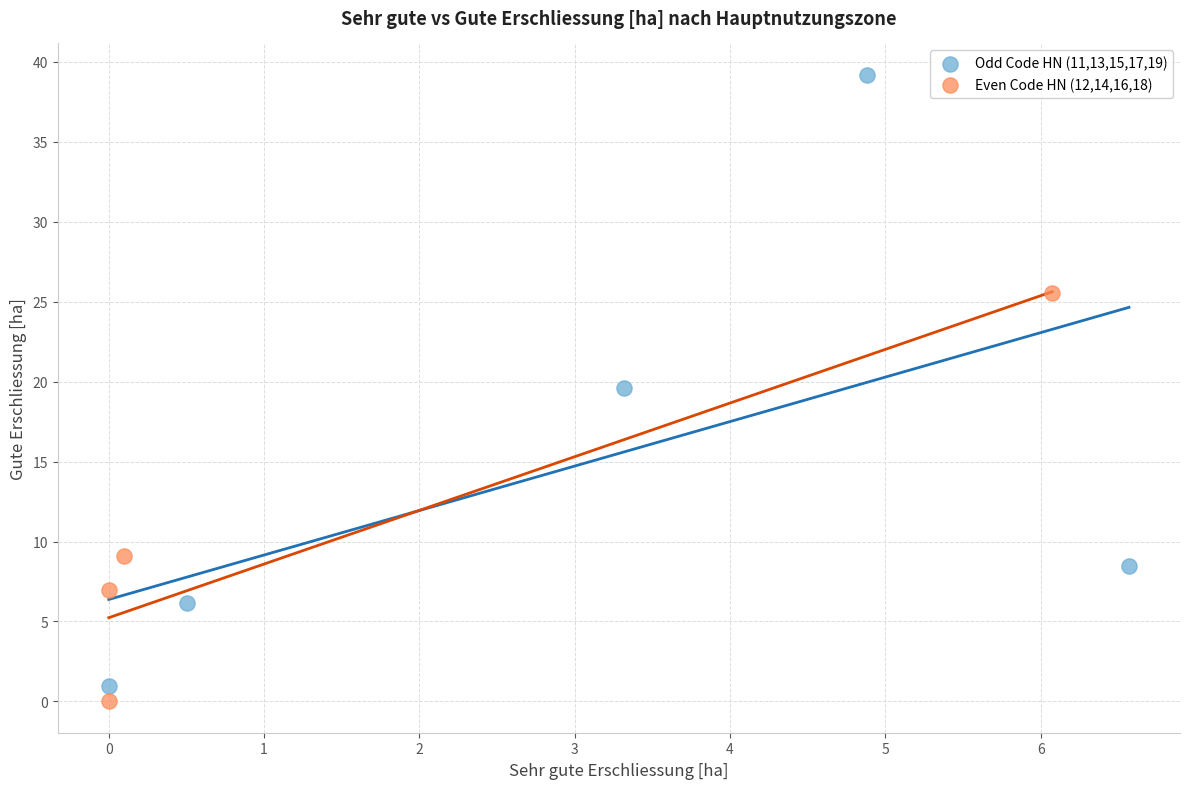

Which series has the widest spread of Y values?

Odd Code HN (11,13,15,17,19)